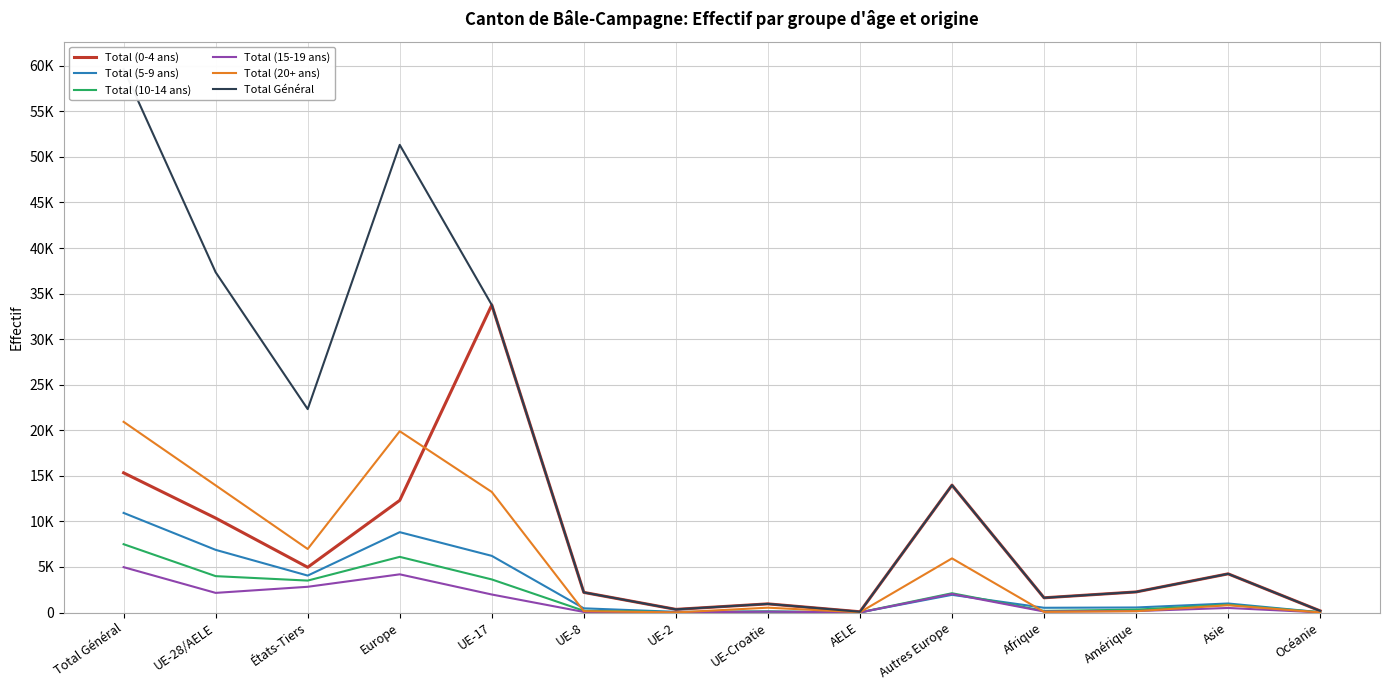

At which category is the sum across all series the highest?

Total Général